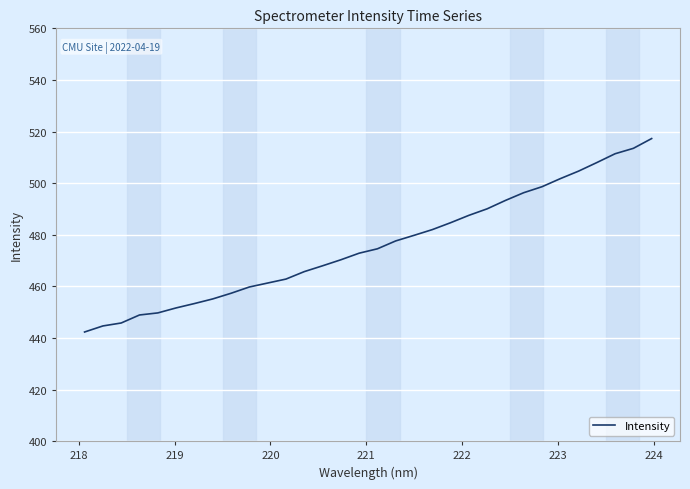

What is the difference between the maximum and minimum values?

75.0